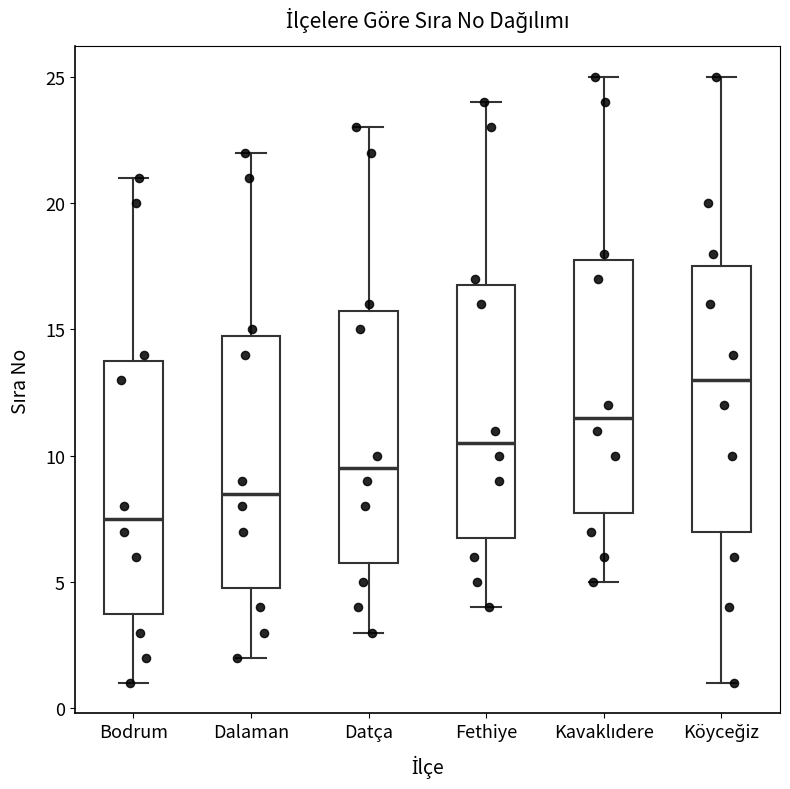

Which box has the highest median line?

Köyceğiz